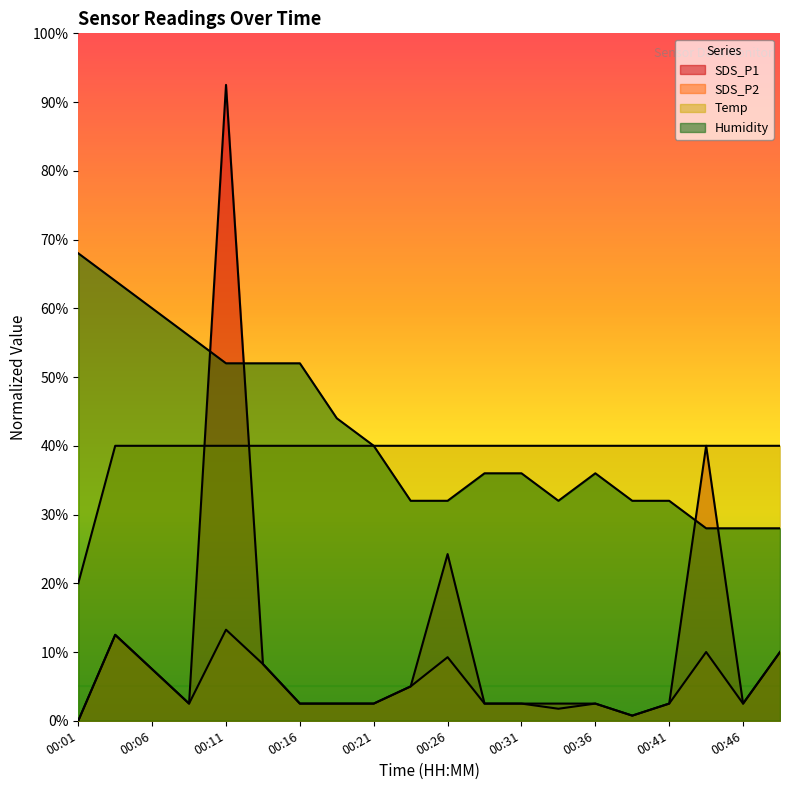

Rank the series at 00:19 from lowest to highest value.

SDS_P1, SDS_P2, Temp, Humidity